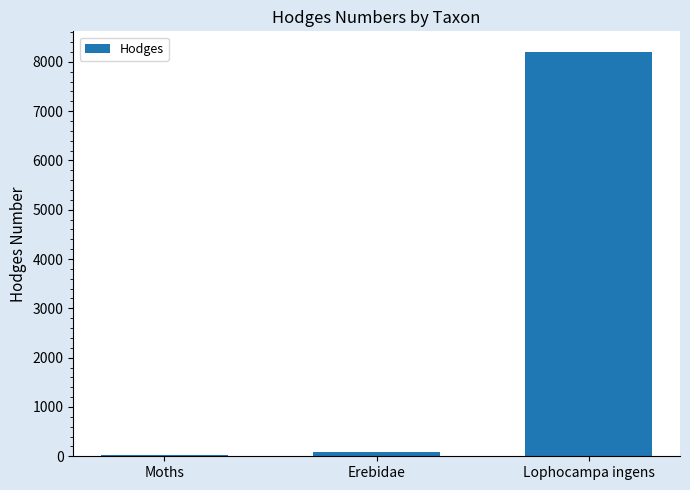

Between Lophocampa ingens and Erebidae, which is larger?

Lophocampa ingens